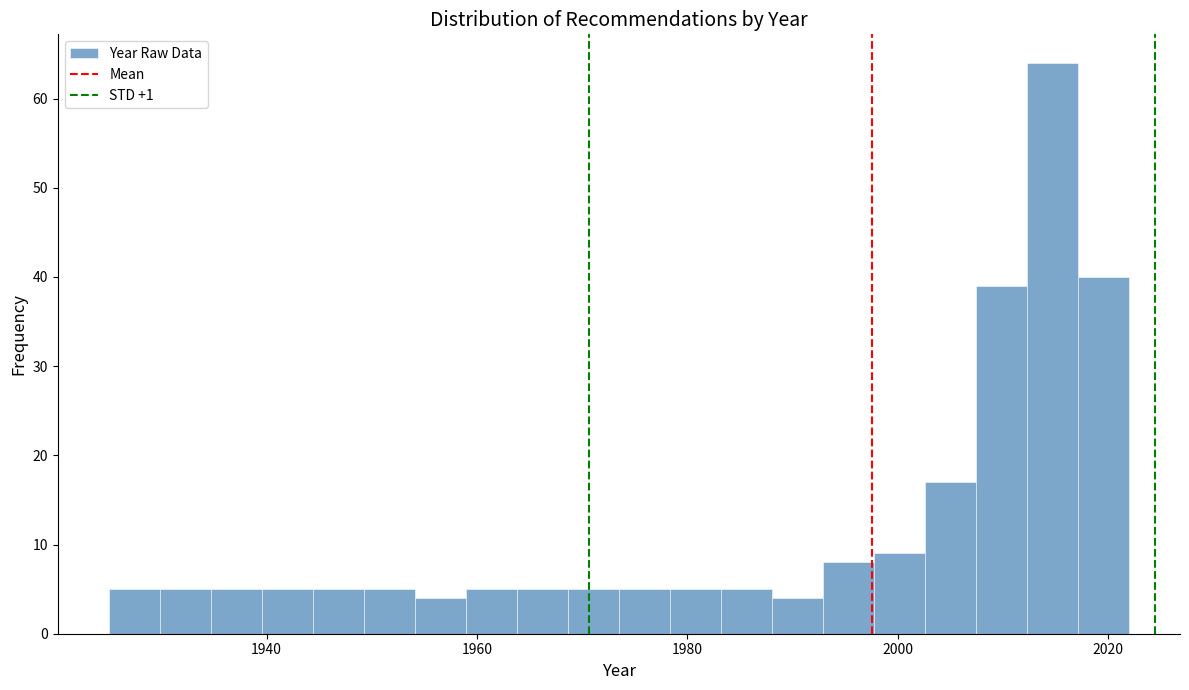

Read against the x-axis, roughly where is the centre of the tallest bar?

2014